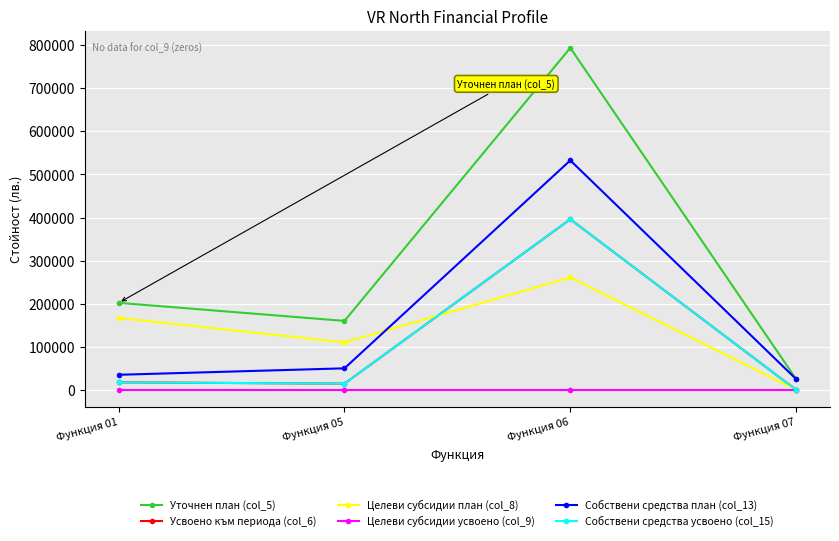

Does the chart have visible grid lines?

Yes